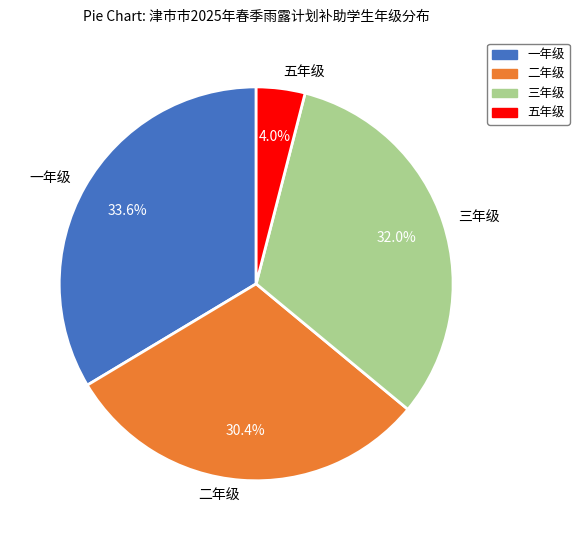

To the nearest percent, what portion does 五年级 represent?

4%